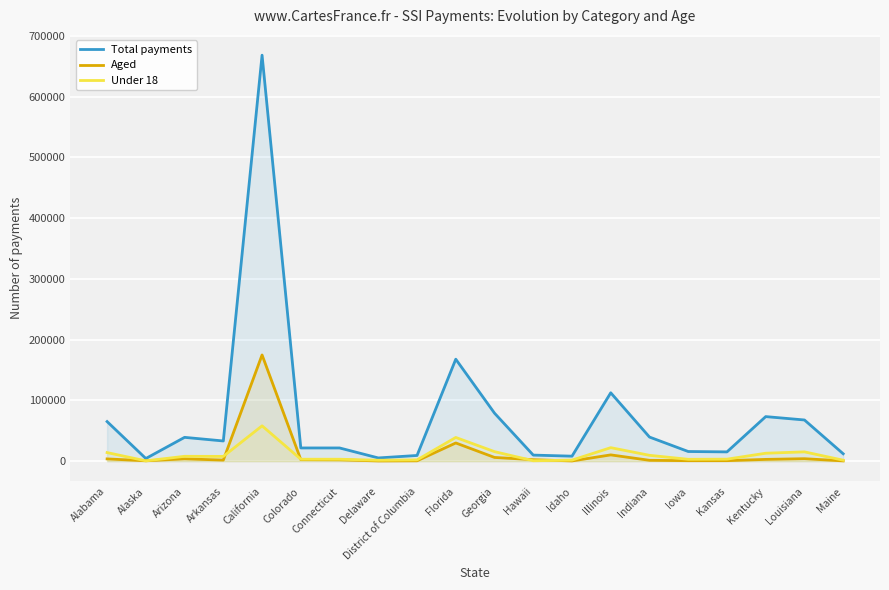

Between Indiana and Kansas, which series saw the biggest shift?

Total payments